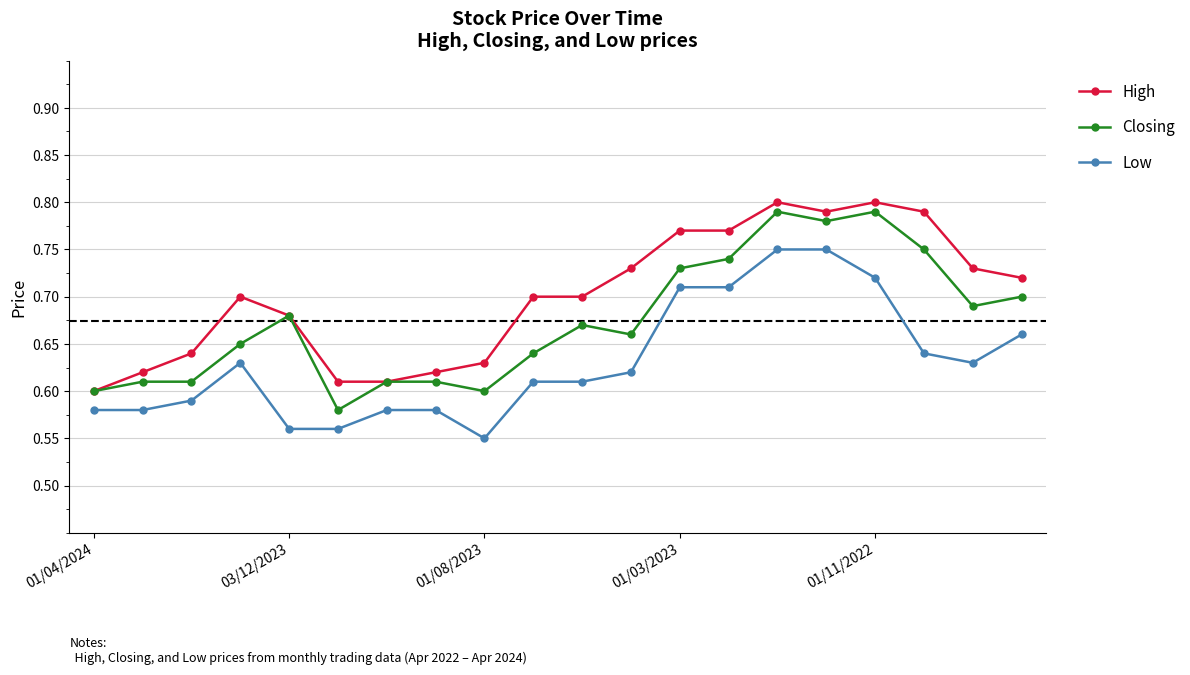

Which series has the largest range (max minus min)?

Closing